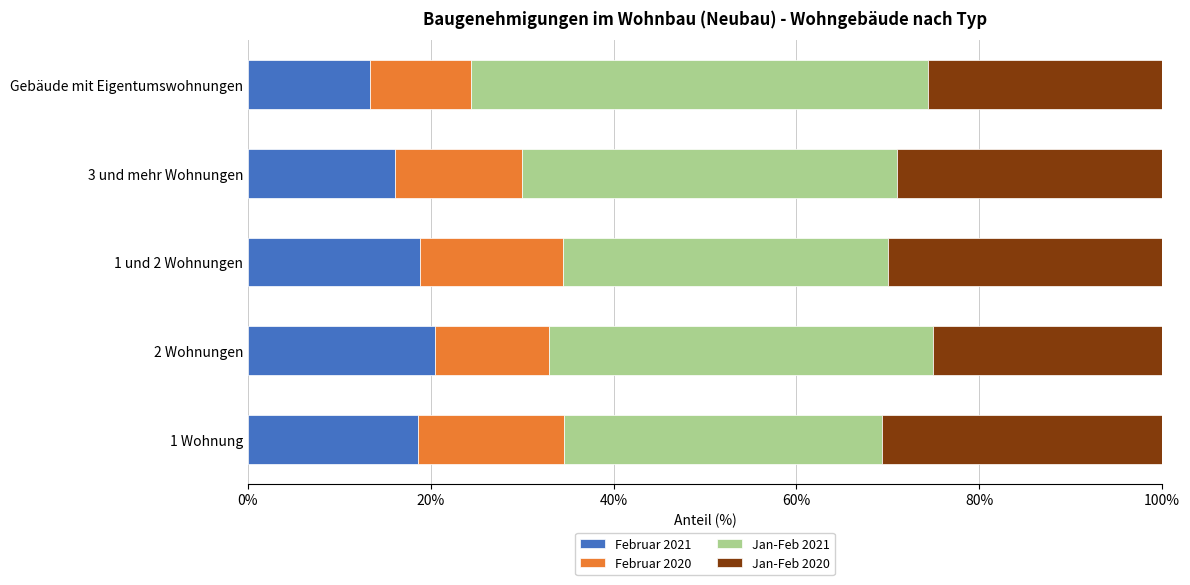

At which label does Februar 2021 reach its minimum?

Gebäude mit Eigentumswohnungen